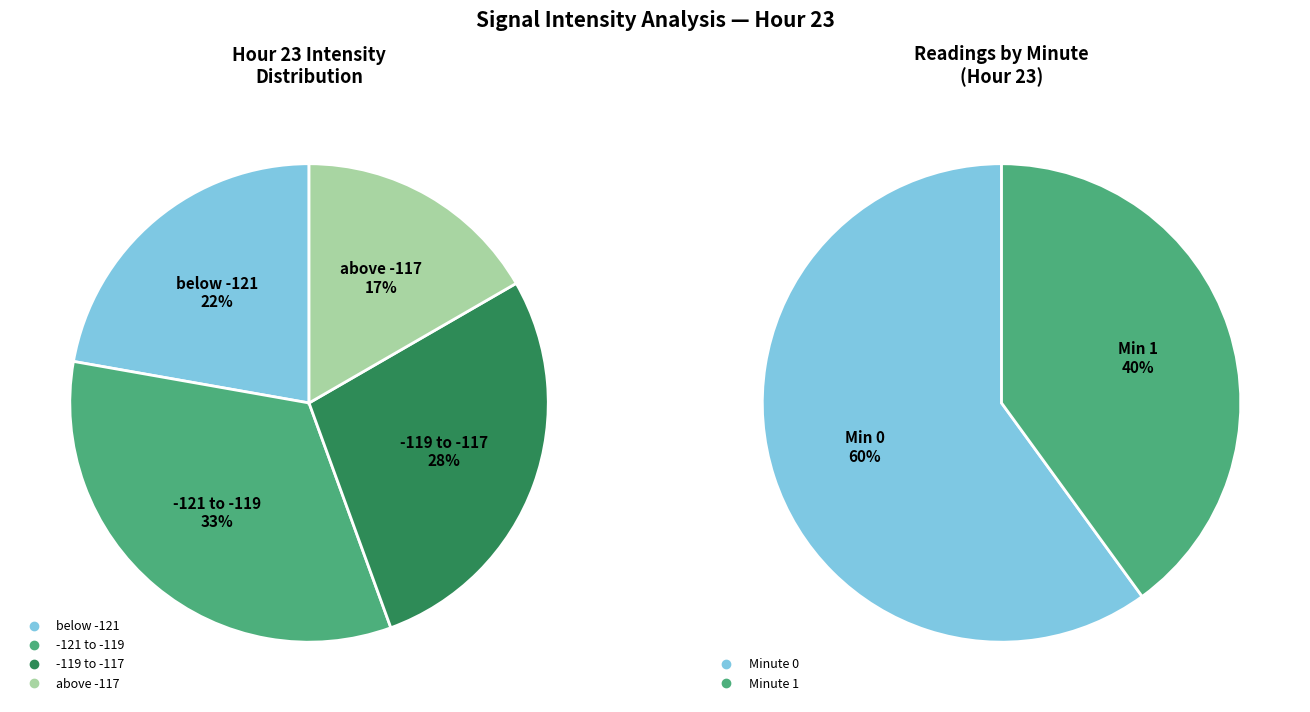

Is 2 the majority of the pie?

No